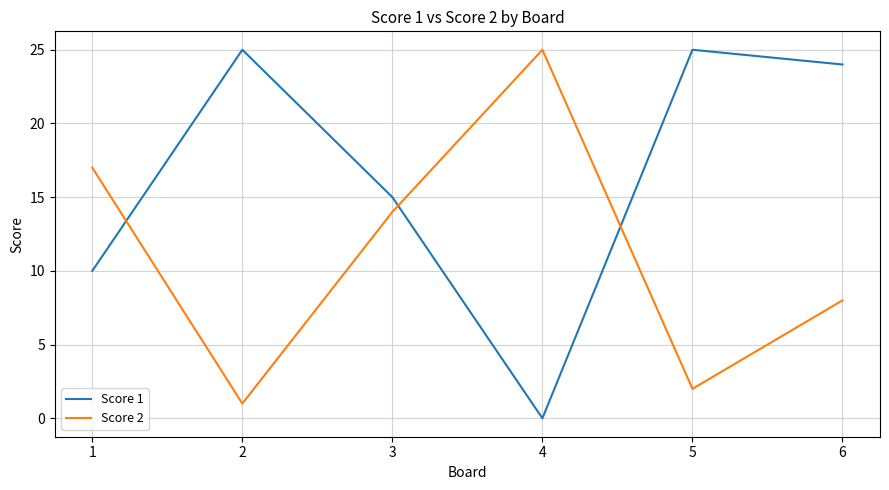

True or false: Score 2 has a value of 17 at 1.

True